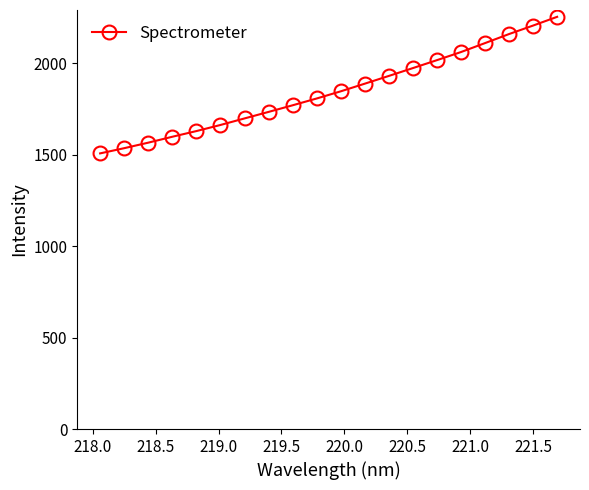

Reading left to right, what are all the values shown in this chart?

1506.9	1535.4	1565.6	1597.9	1628.9	1662.3	1698.1	1733.7	1769.9	1807.0	1846.2	1888.1	1930.4	1973.3	2016.7	2061.0	2109.9	2159.4	2205.8	2253.5